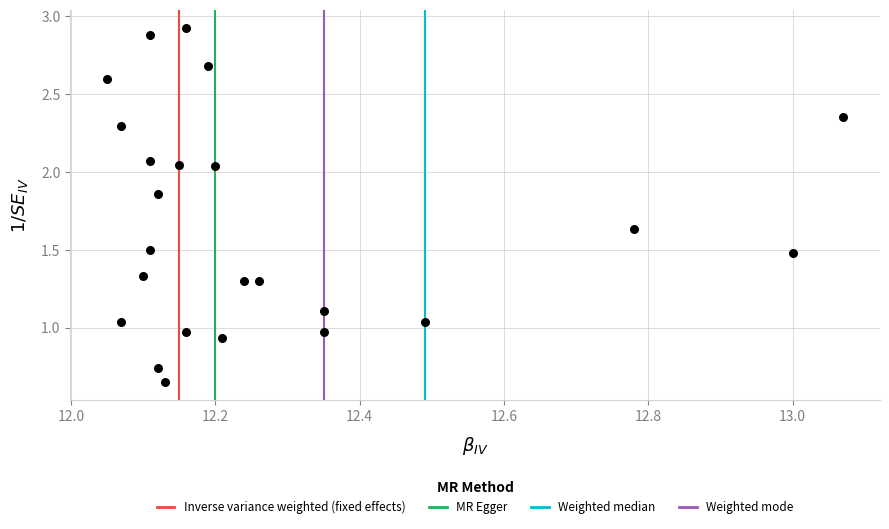

What is the range of Y values (max minus min)?

2.3